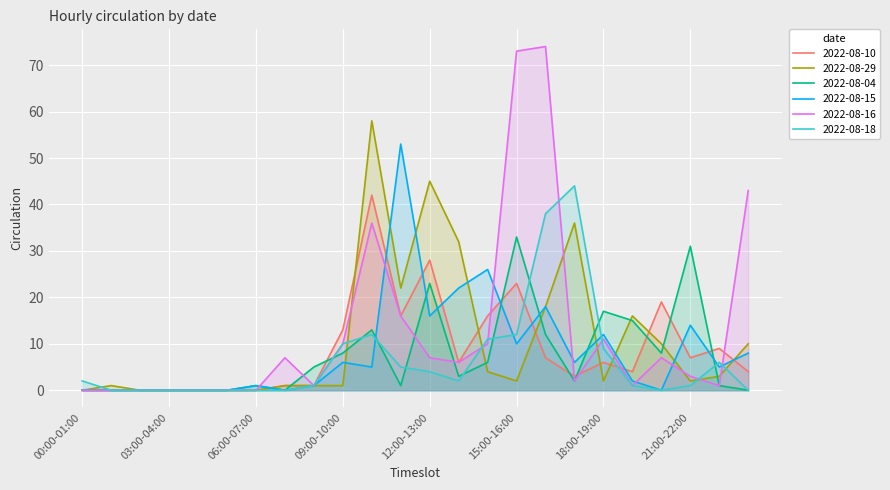

At which category does 2022-08-04 reach its first local valley?

07:00-08:00